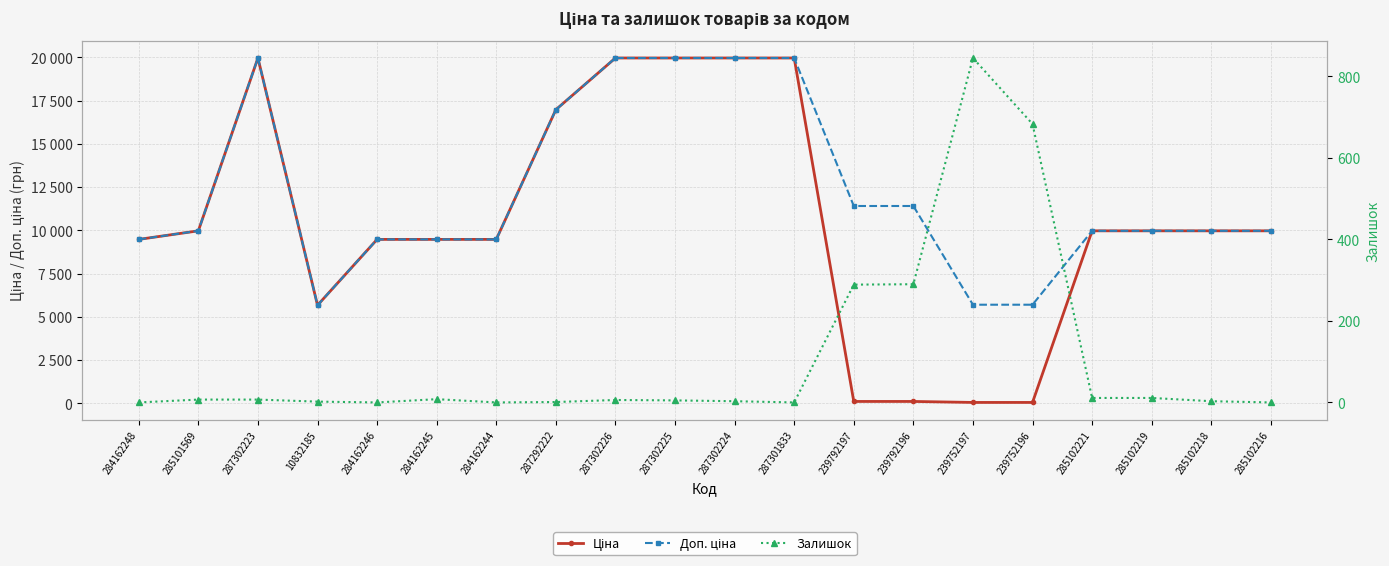

What is the difference between the maximum and minimum values in the Ціна series?

19907.1